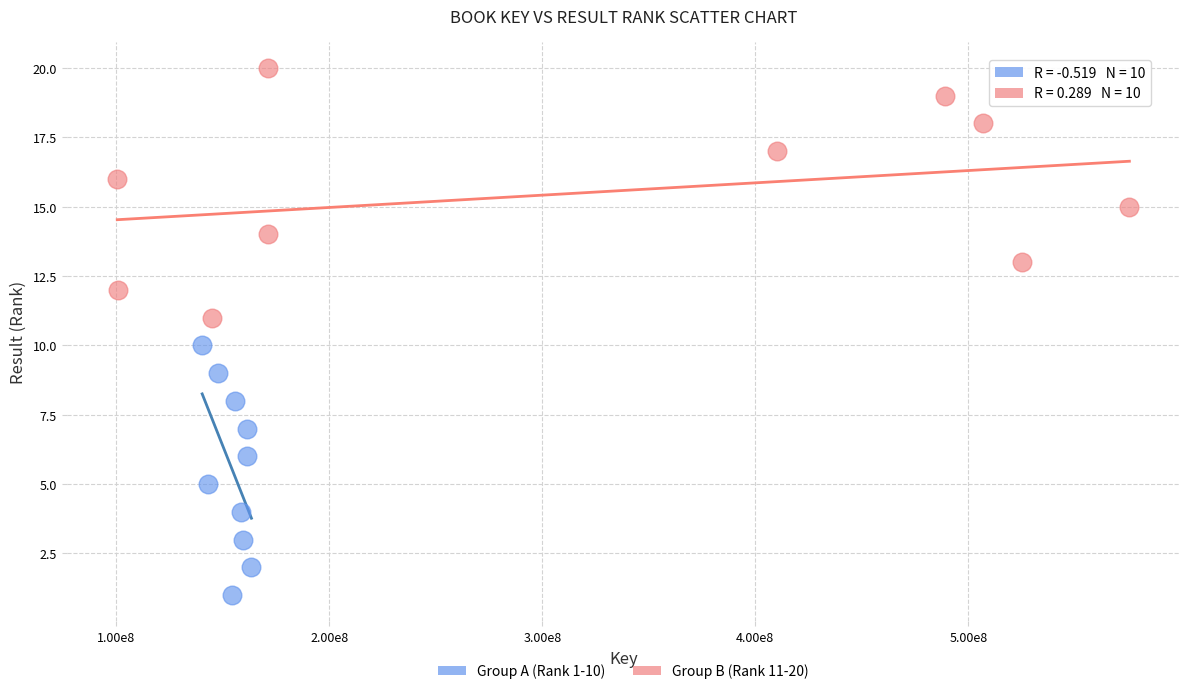

Which series contains the lowest Y value?

Group A (Rank 1-10)